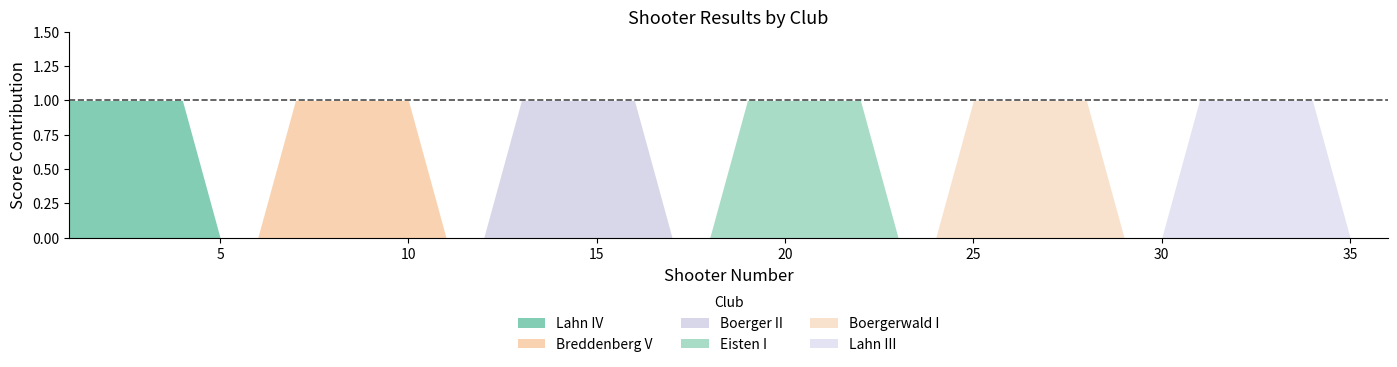

At which category is the sum across all series the highest?

1